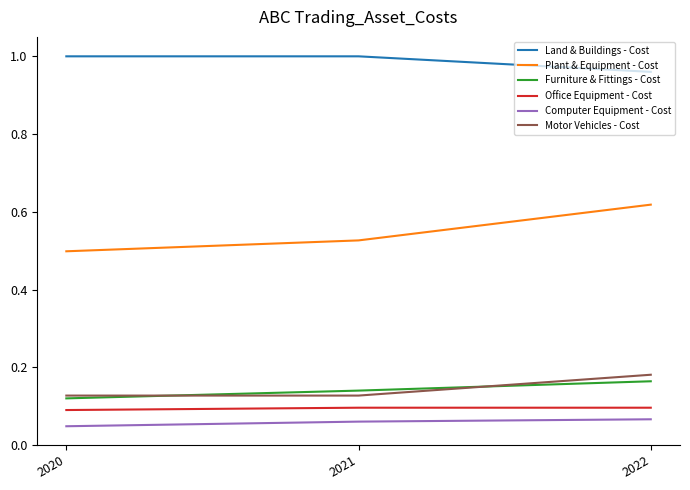

Rank the series by their maximum value, from highest to lowest.

Land & Buildings - Cost, Plant & Equipment - Cost, Motor Vehicles - Cost, Furniture & Fittings - Cost, Office Equipment - Cost, Computer Equipment - Cost